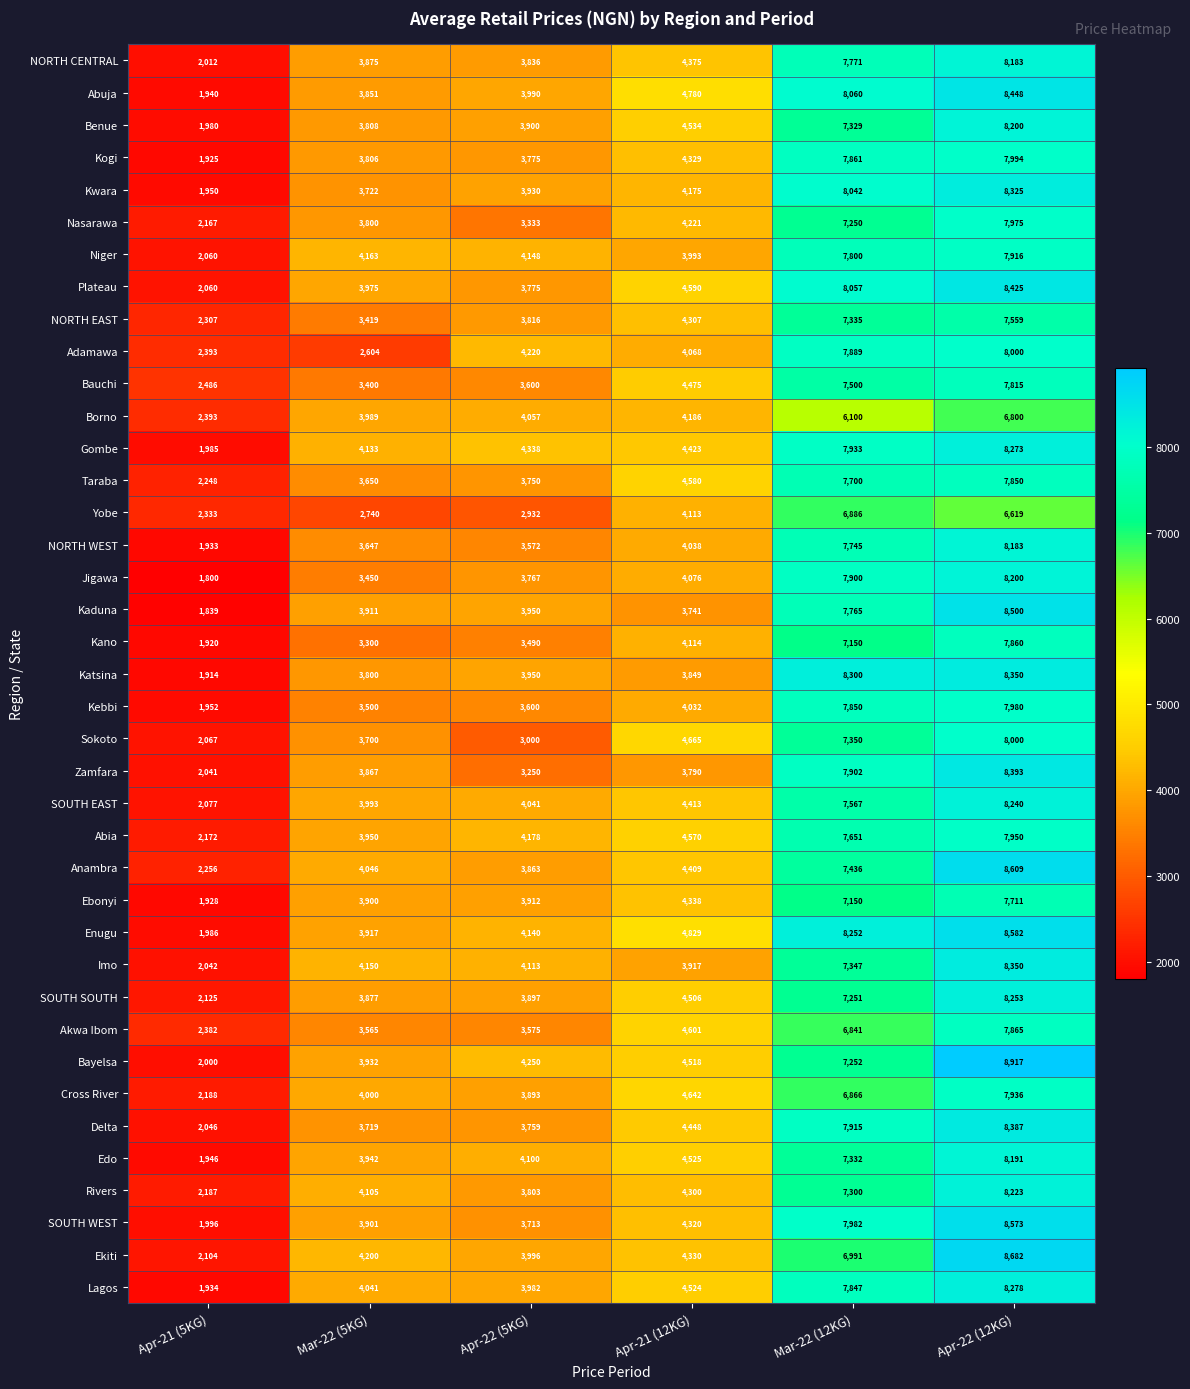

At how many categories does at least one series exceed 3195?

5